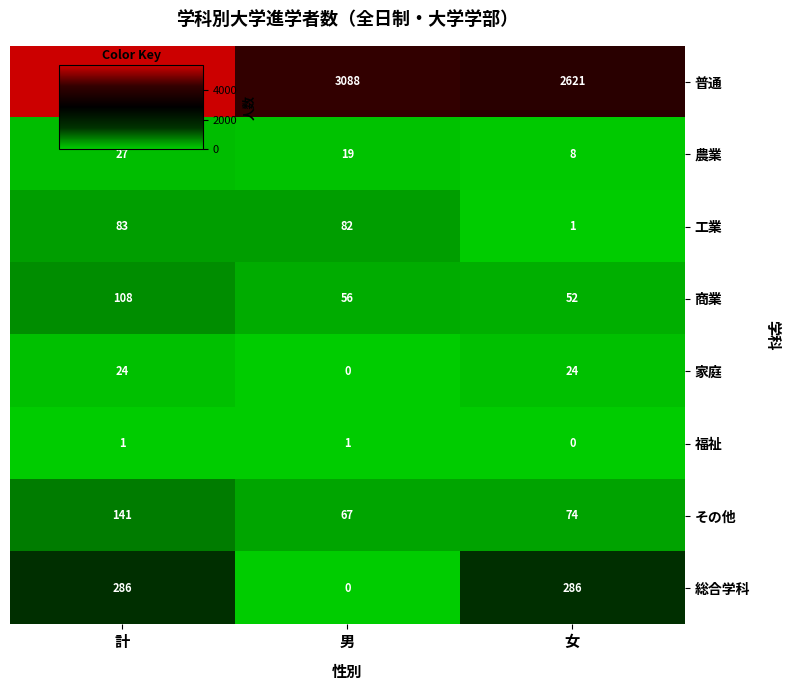

Is the value of 総合学科 at 女 greater than the value of 福祉 at 男?

Yes